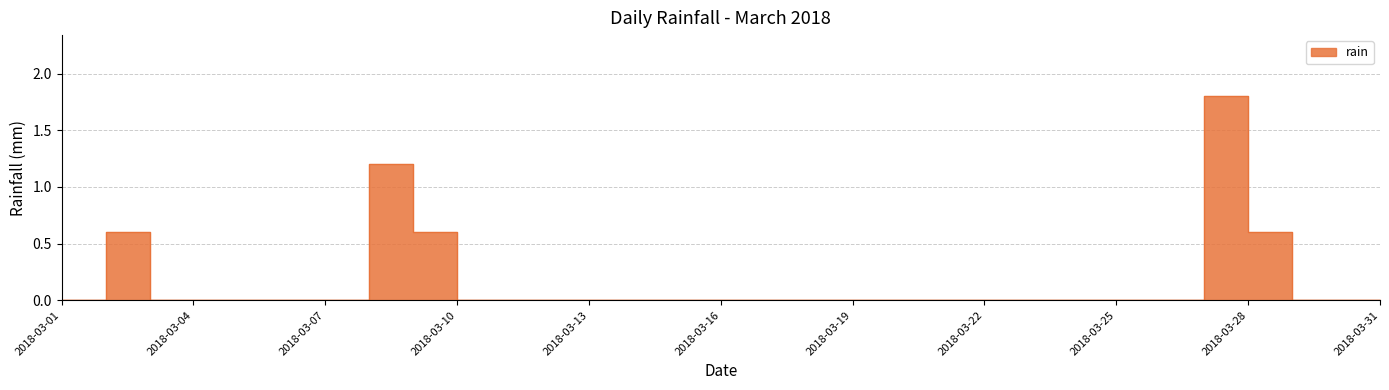

Rank the categories by value from lowest to highest.

2018-03-01, 2018-03-03, 2018-03-04, 2018-03-05, 2018-03-06, 2018-03-07, 2018-03-10, 2018-03-11, 2018-03-12, 2018-03-13, 2018-03-14, 2018-03-15, 2018-03-16, 2018-03-17, 2018-03-18, 2018-03-19, 2018-03-20, 2018-03-21, 2018-03-22, 2018-03-23, 2018-03-24, 2018-03-25, 2018-03-26, 2018-03-29, 2018-03-30, 2018-03-31, 2018-03-02, 2018-03-09, 2018-03-28, 2018-03-08, 2018-03-27